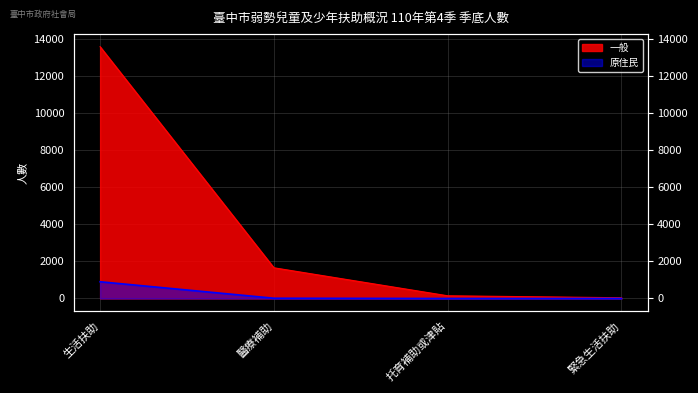

True or false: 原住民 and 一般 cross at least once.

False